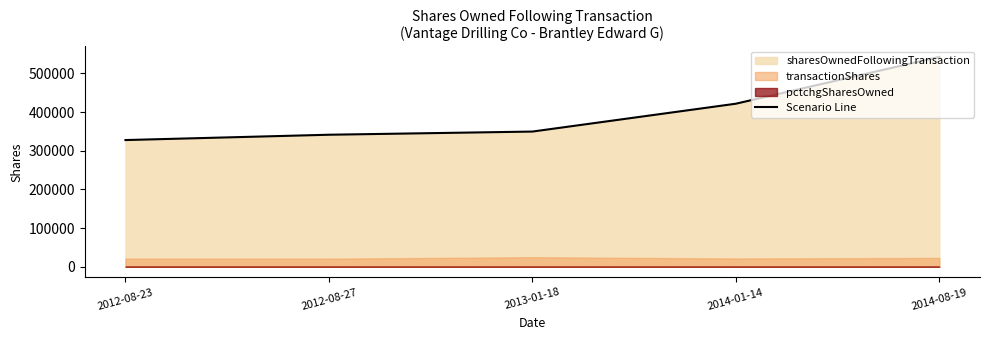

What is the approximate value at 2012-08-27?

341317